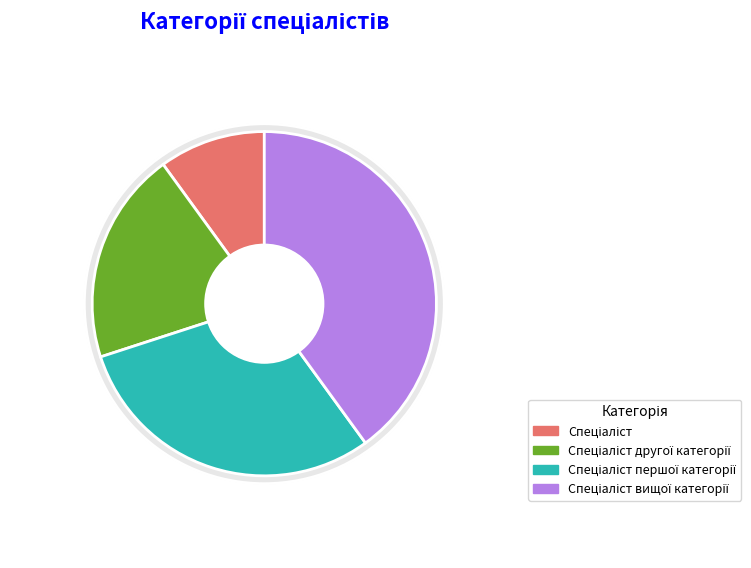

What is the smallest slice in the pie chart?

Спеціаліст